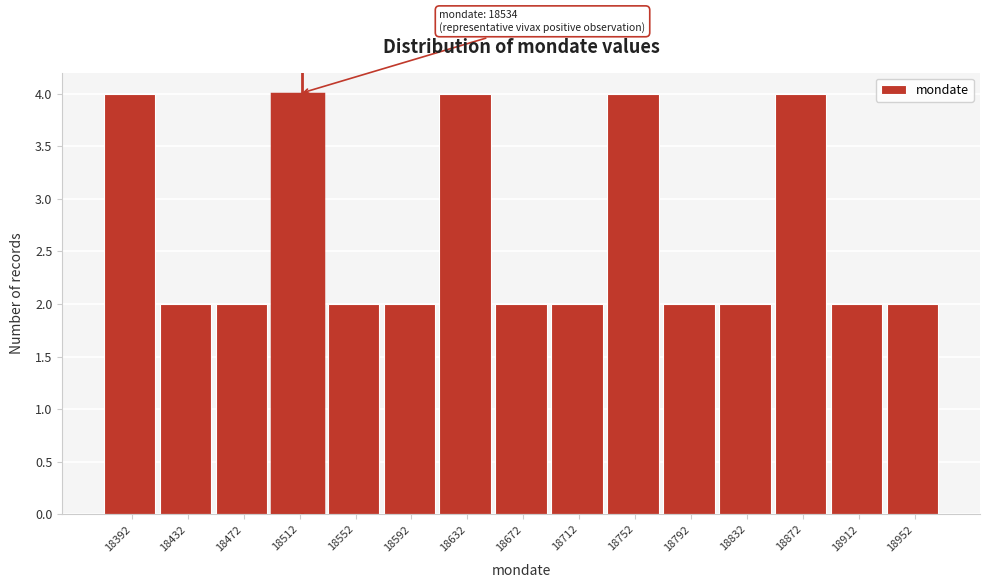

Reading left to right, what are all the values shown in this chart?

4	2	2	4	2	2	4	2	2	4	2	2	4	2	2